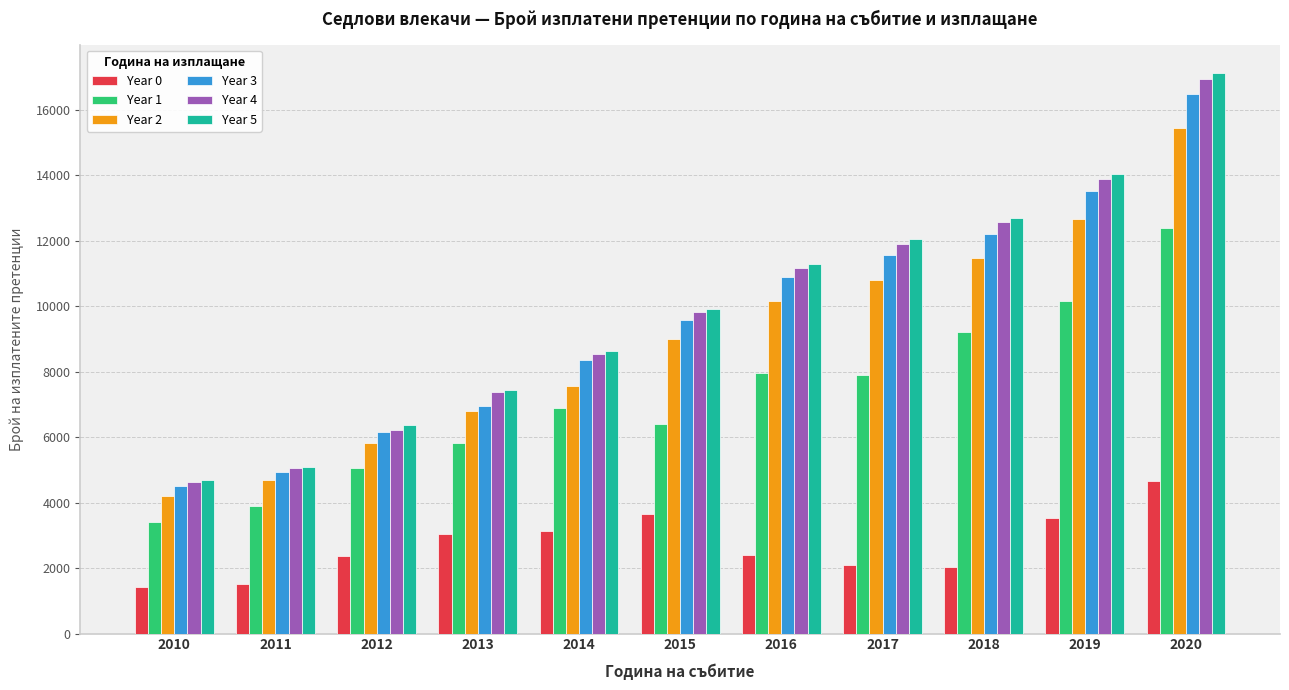

At 2019, list the series in order from largest to smallest.

Year 5, Year 4, Year 3, Year 2, Year 1, Year 0